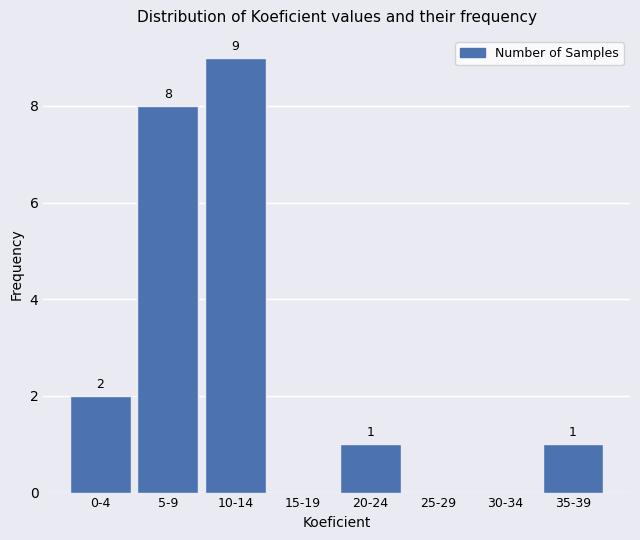

Reading left to right, extract all data points from this chart.

0-4=2	5-9=8	10-14=9	15-19=0	20-24=1	25-29=0	30-34=0	35-39=1